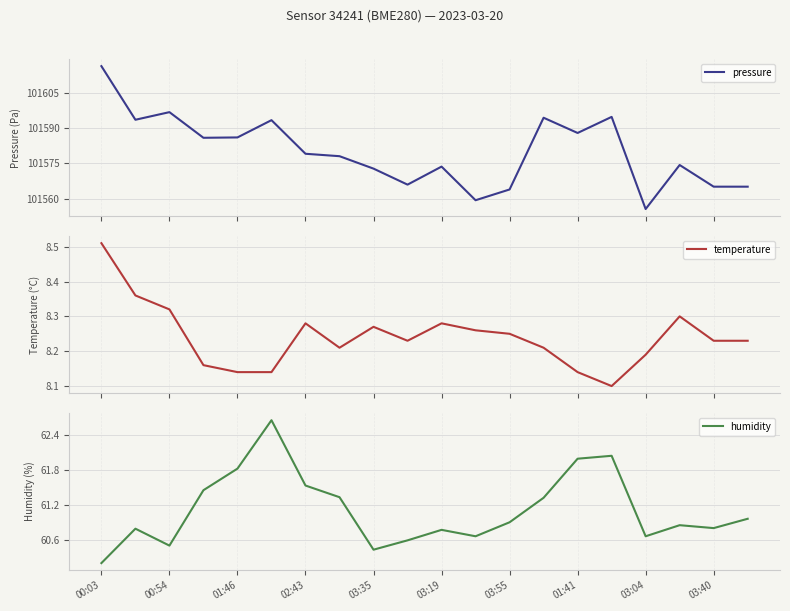

What is the highest value of the pressure series?

101616.3